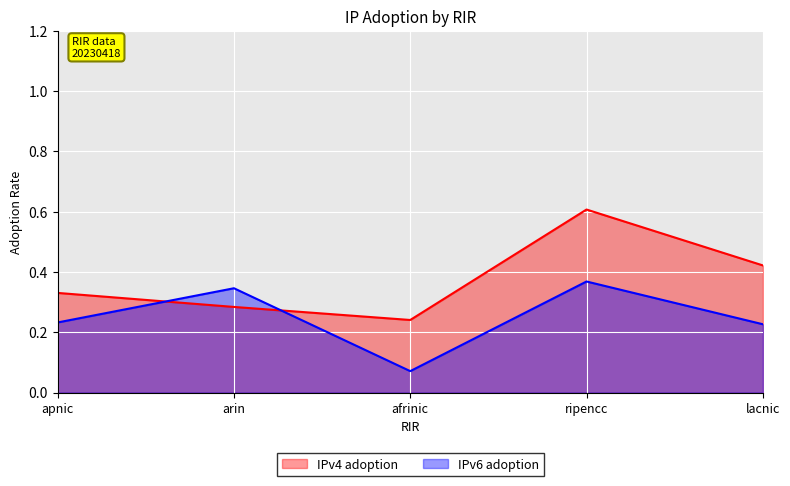

List the series in order of their overall mean, highest first.

IPv4 adoption, IPv6 adoption